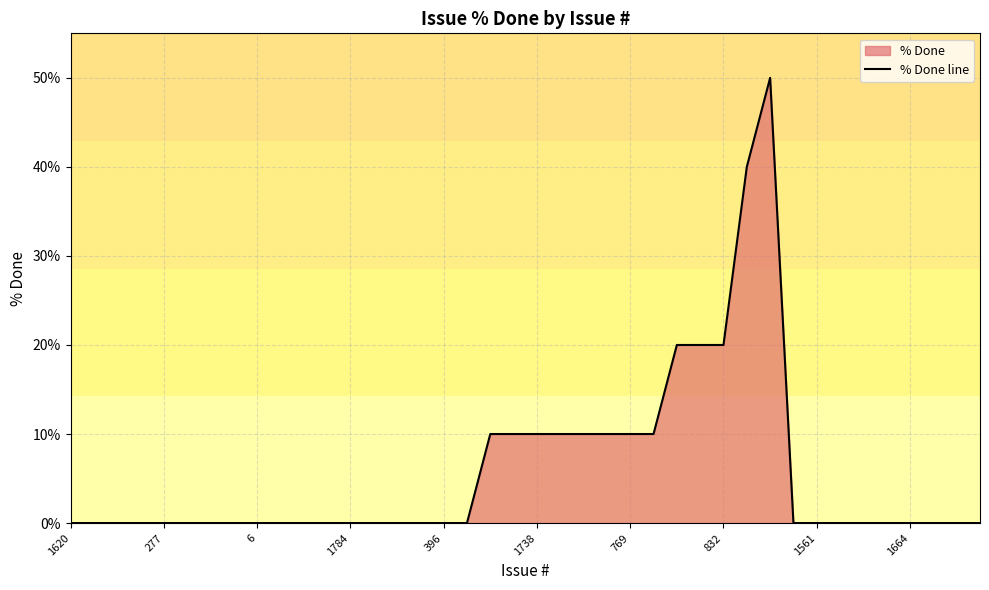

What is the label of the 26th point from the right?

14